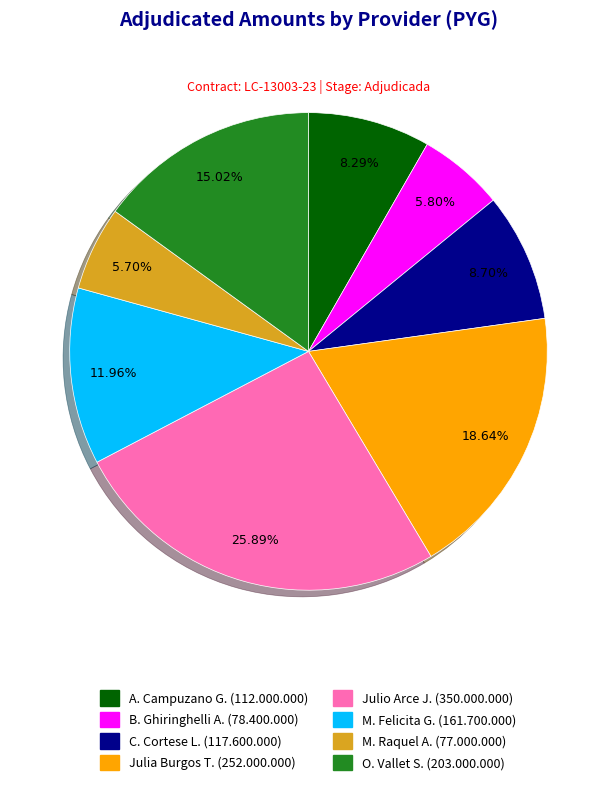

Is there a majority slice in this chart?

No